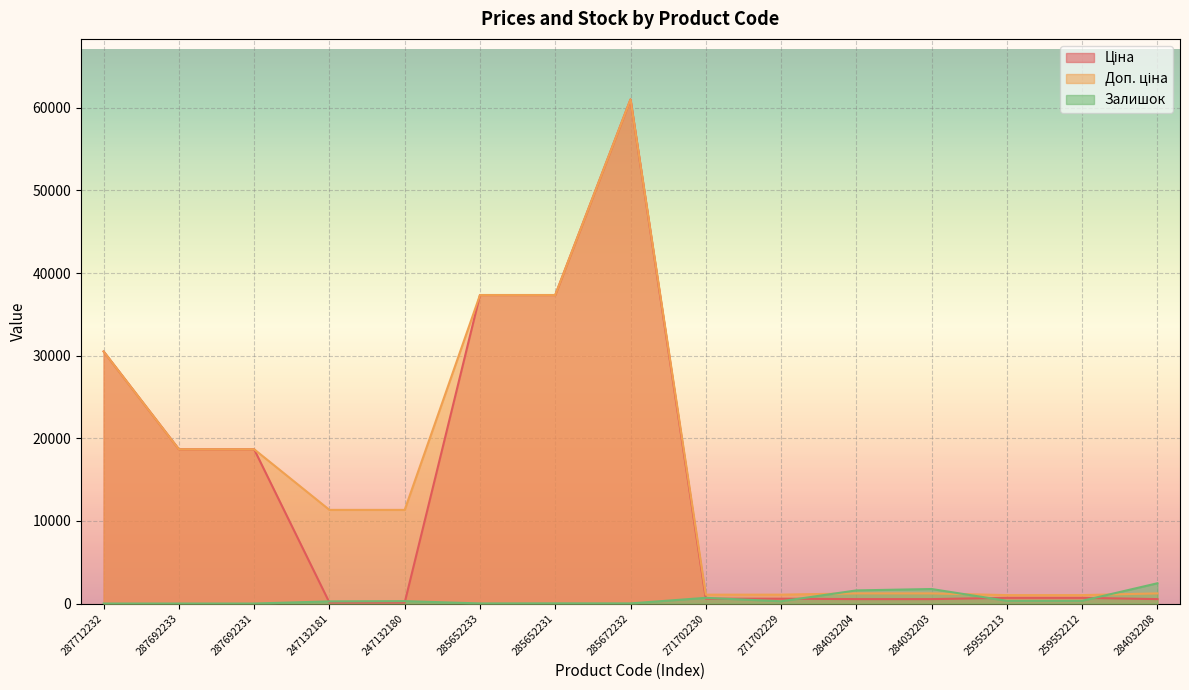

Is it true that Залишок equals 690.0 at 271702230?

True